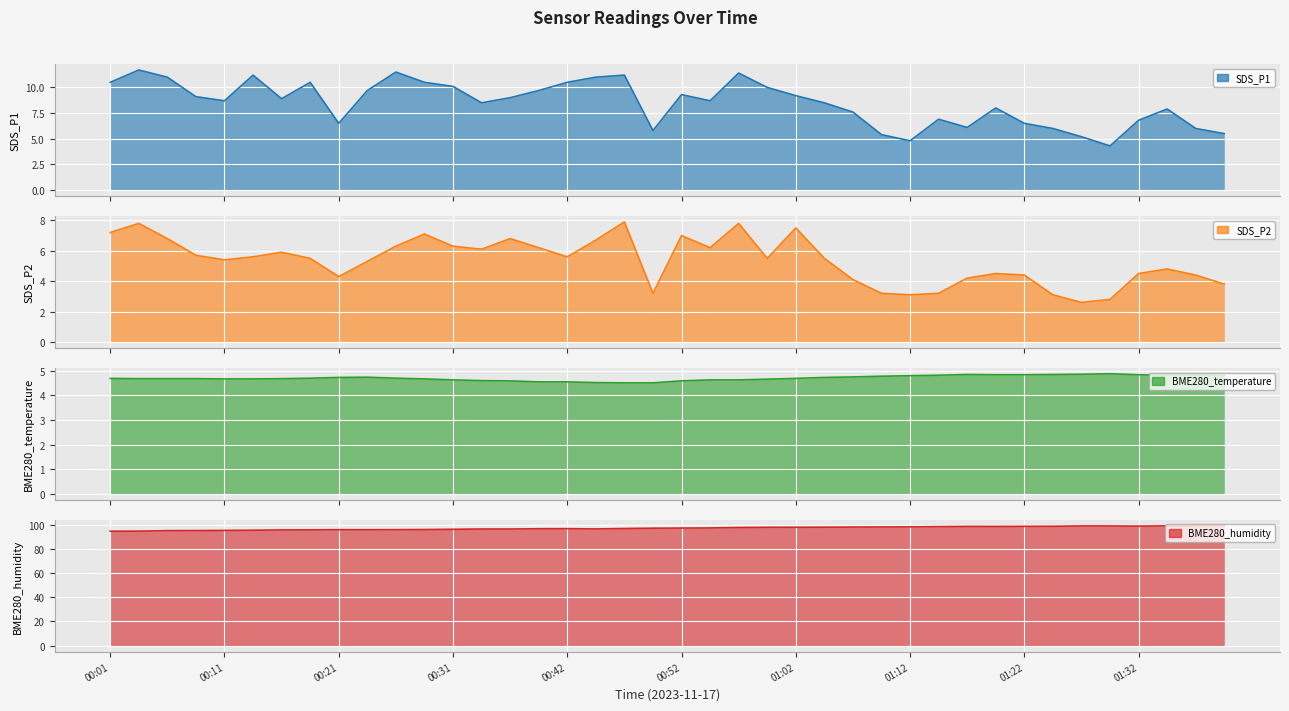

What is the total value across all series at 01:25?

112.7